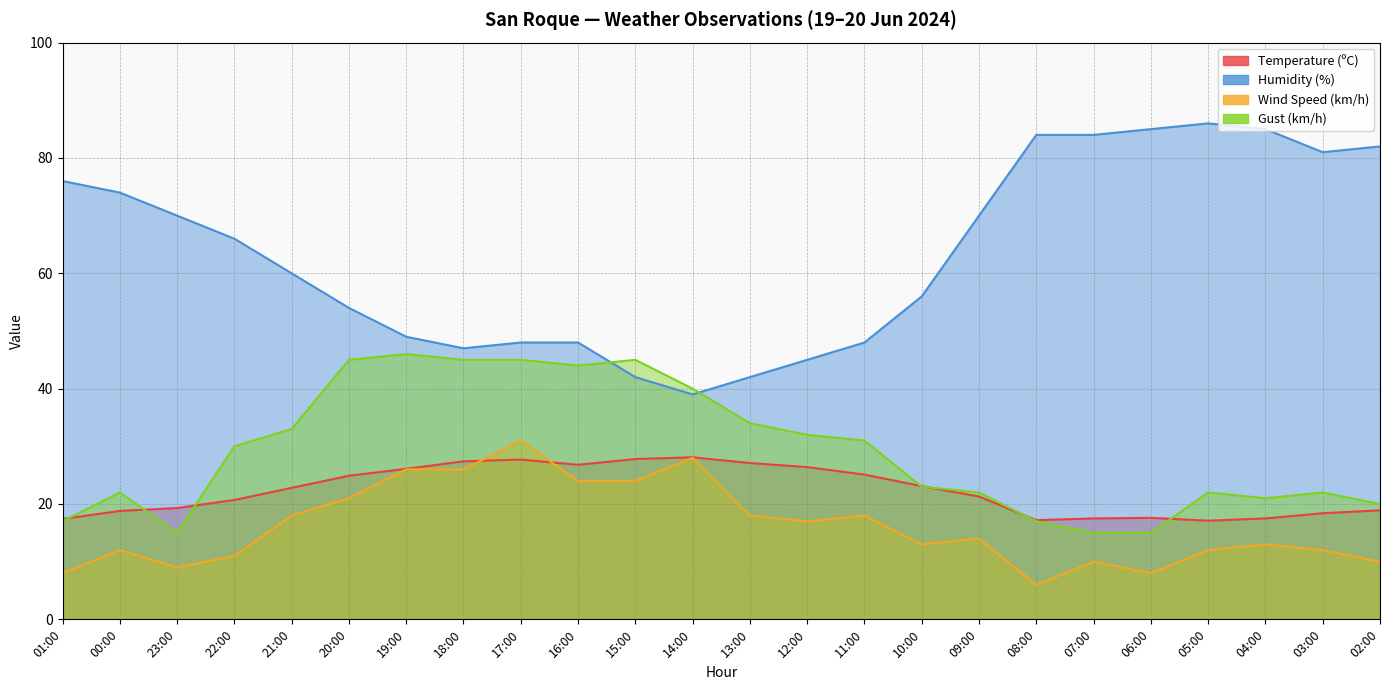

What is the average value of the Wind Speed (km/h) series?

16.2